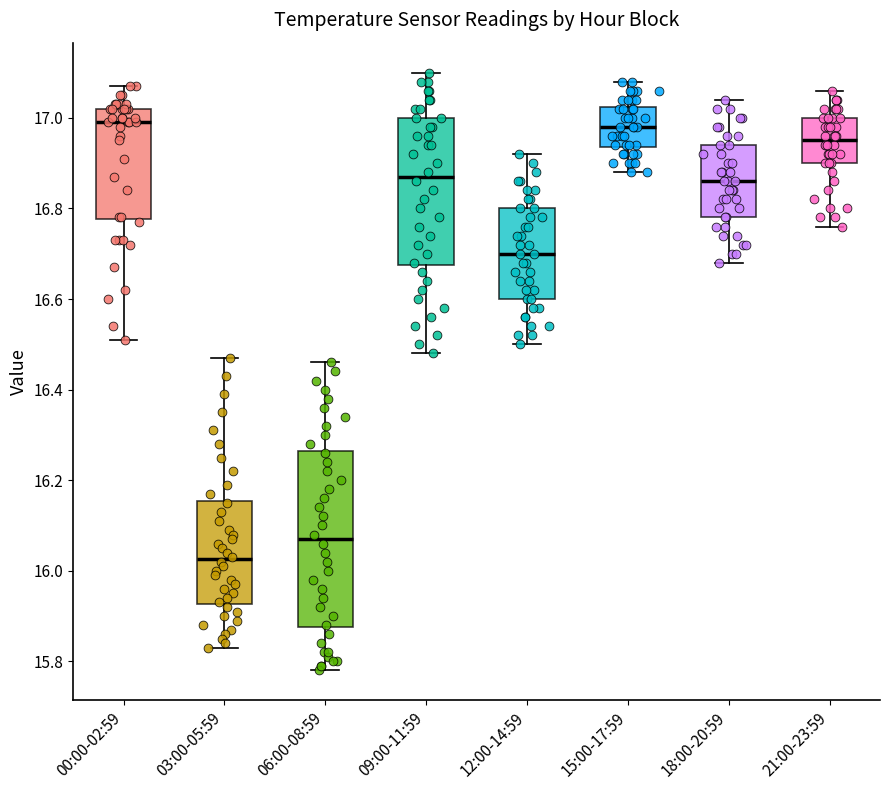

Where does the median line of the box for 21:00-23:59 sit on the y-axis? The values are not printed on the chart, so give them approximately, as read against the axis.

16.96